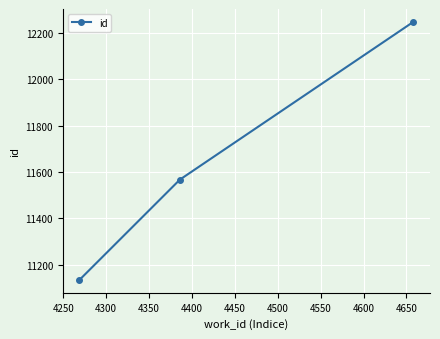

Does the chart have visible grid lines?

Yes